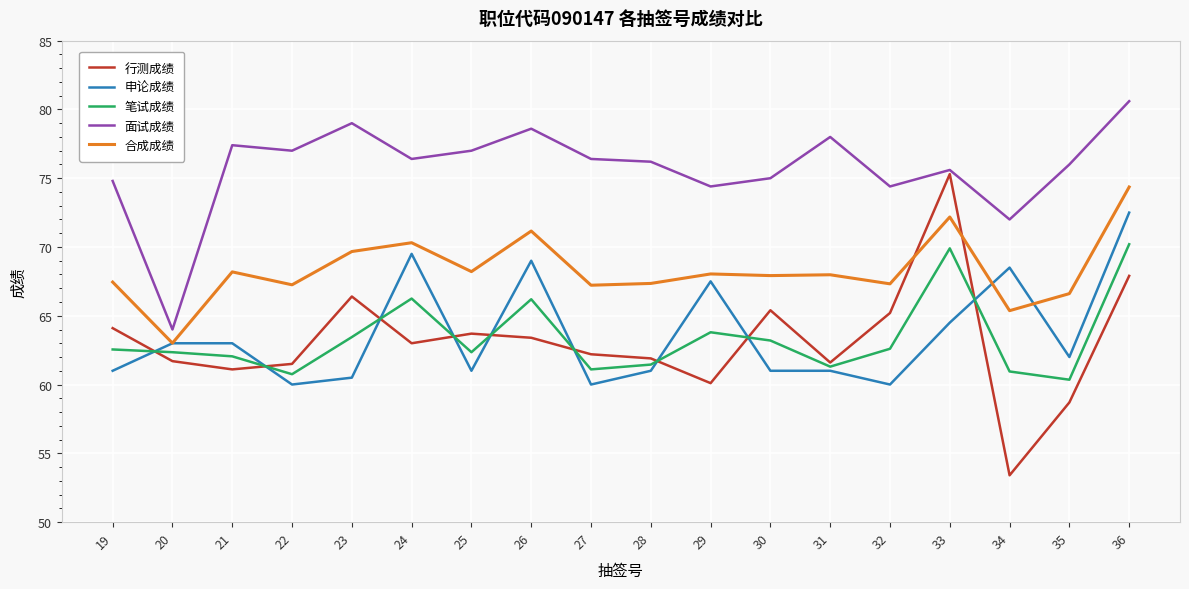

True or false: 面试成绩 and 笔试成绩 cross at least once.

False